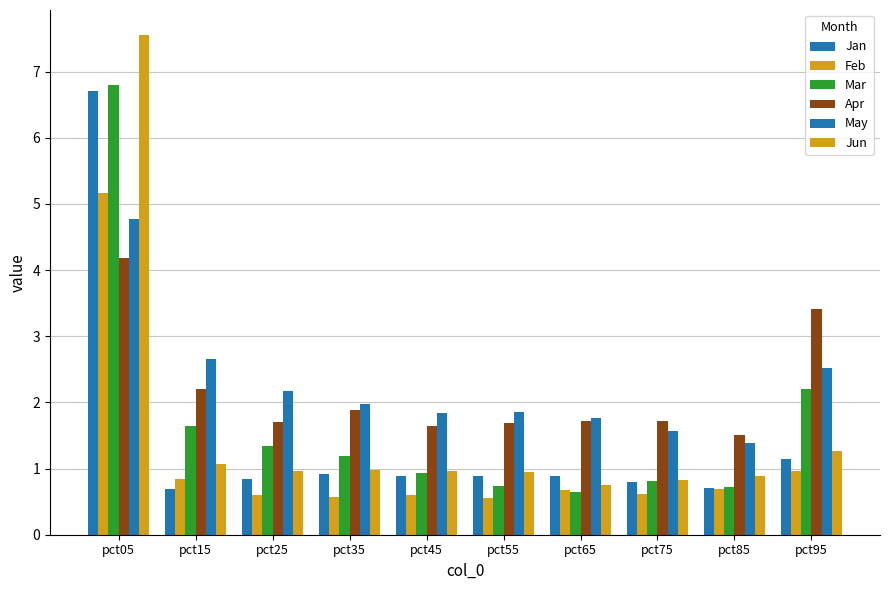

What is the value of the Feb bar at the 9th from the left?

0.7